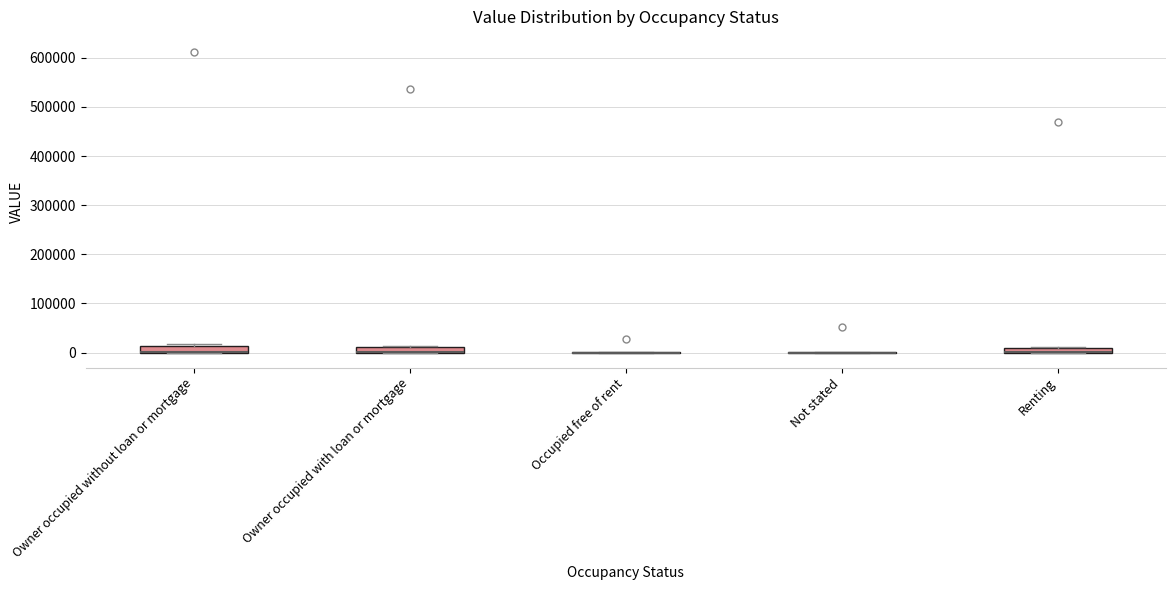

Where is the upper edge of the box for Renting on the y-axis? The values are not printed on the chart, so give them approximately, as read against the axis.

10000